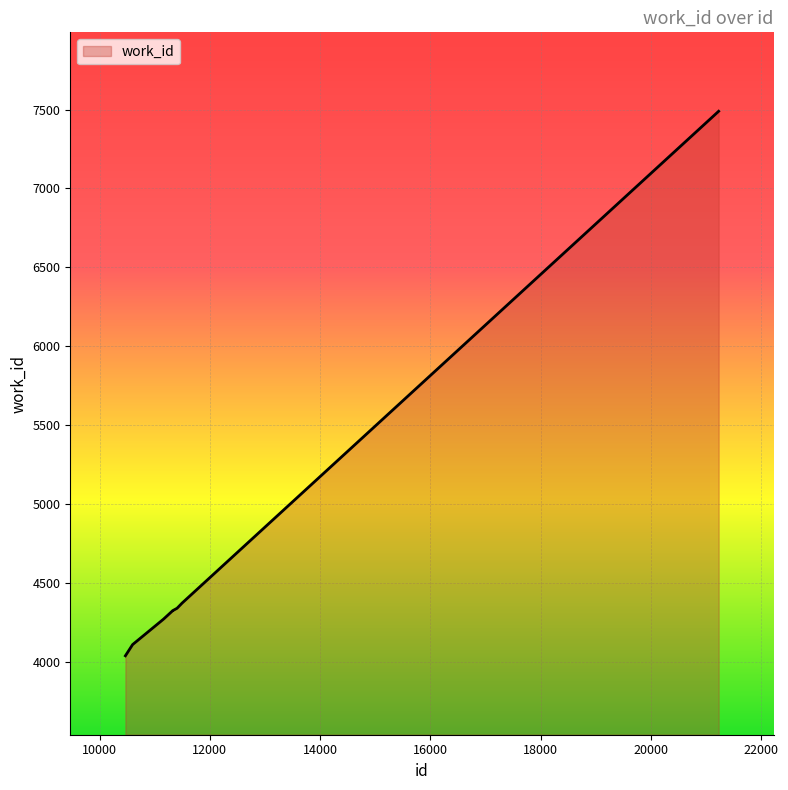

What is the greatest value displayed?

7489